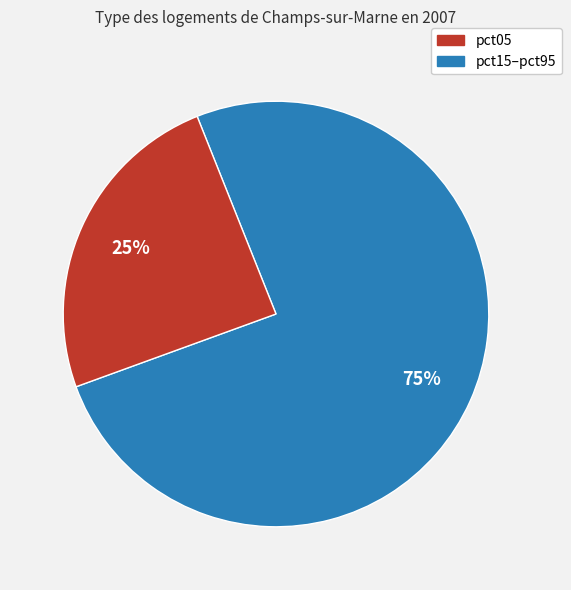

To the nearest percent, what is the average slice percentage?

50%